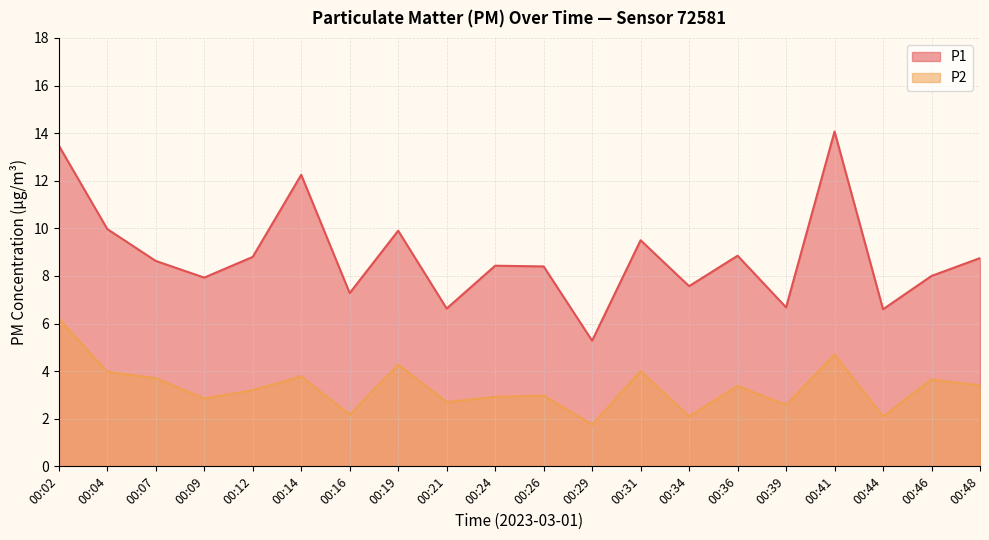

True or false: P1 and P2 intersect in this chart.

False